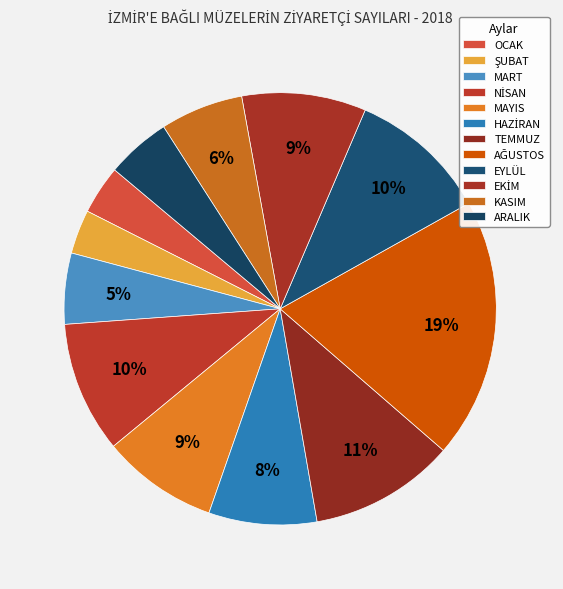

What is the total percentage of ARALIK and OCAK?

8.5%